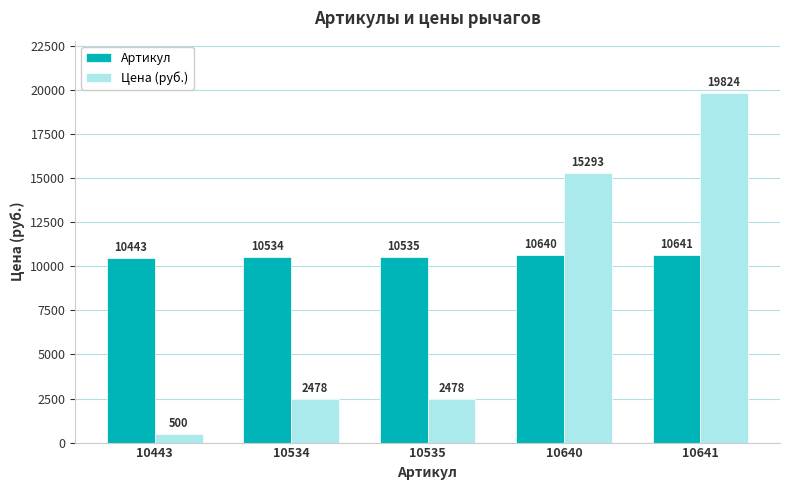

What is the spread (max minus min) of values at 10534?

8056